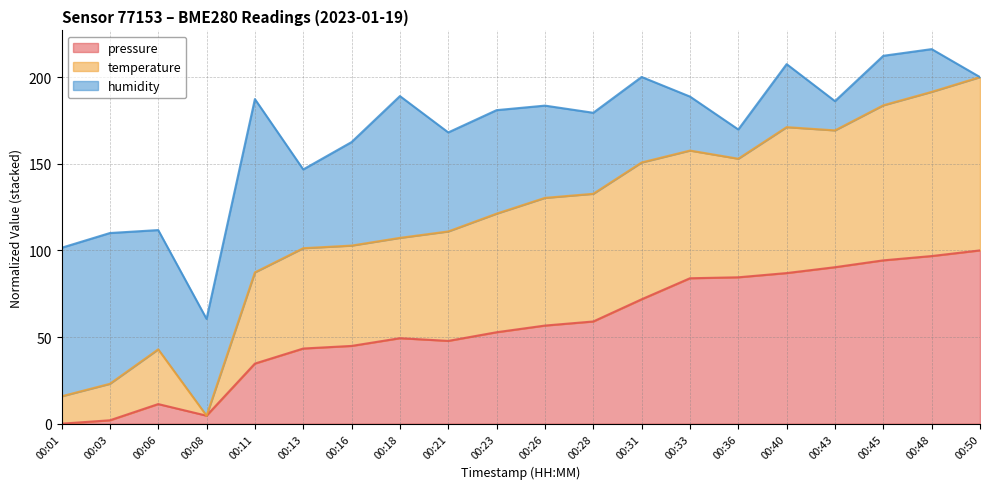

What is the highest value of the pressure series?

100.0